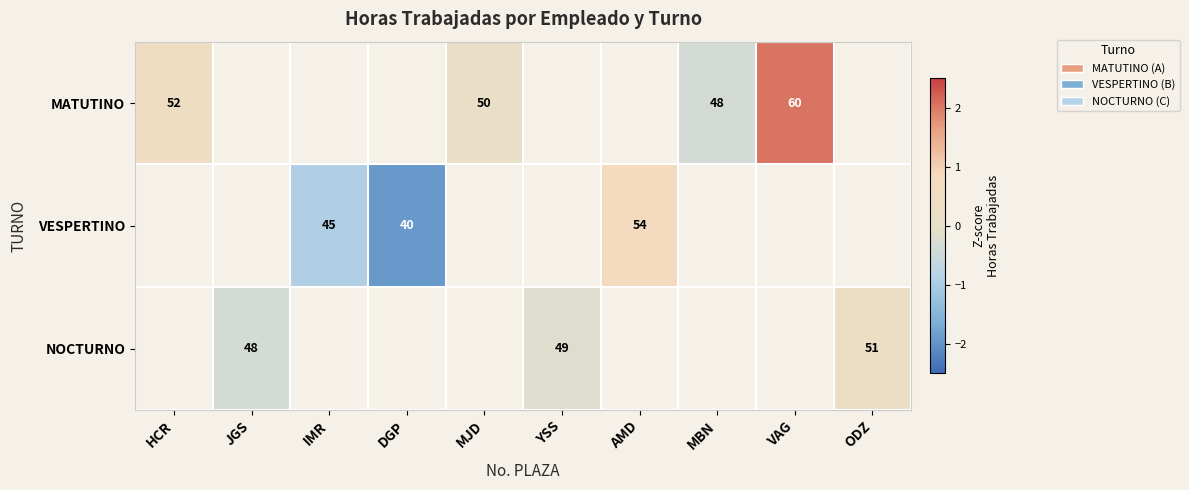

Is the value of NOCTURNO at YSS greater than the value of VESPERTINO at AMD?

No